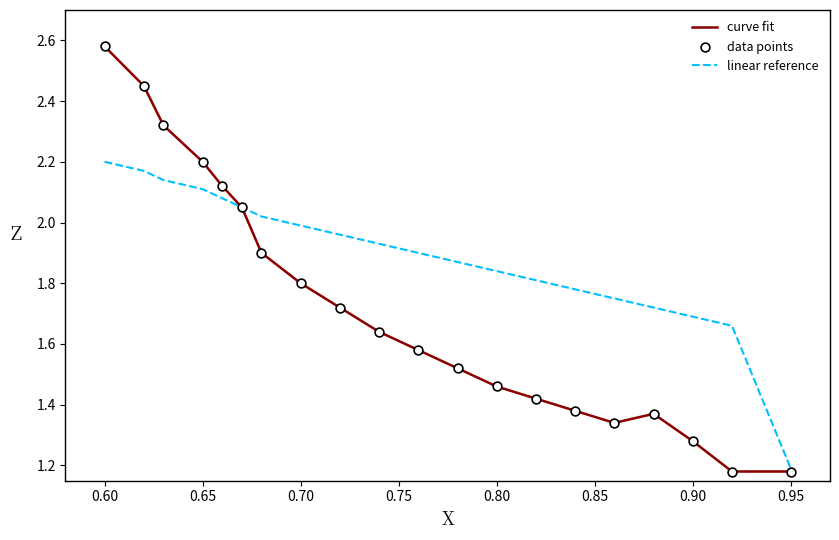

Which series has the largest range (max minus min)?

curve fit